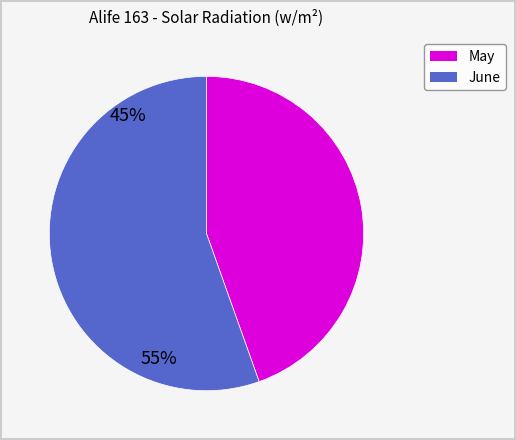

Does any single category account for the majority?

Yes